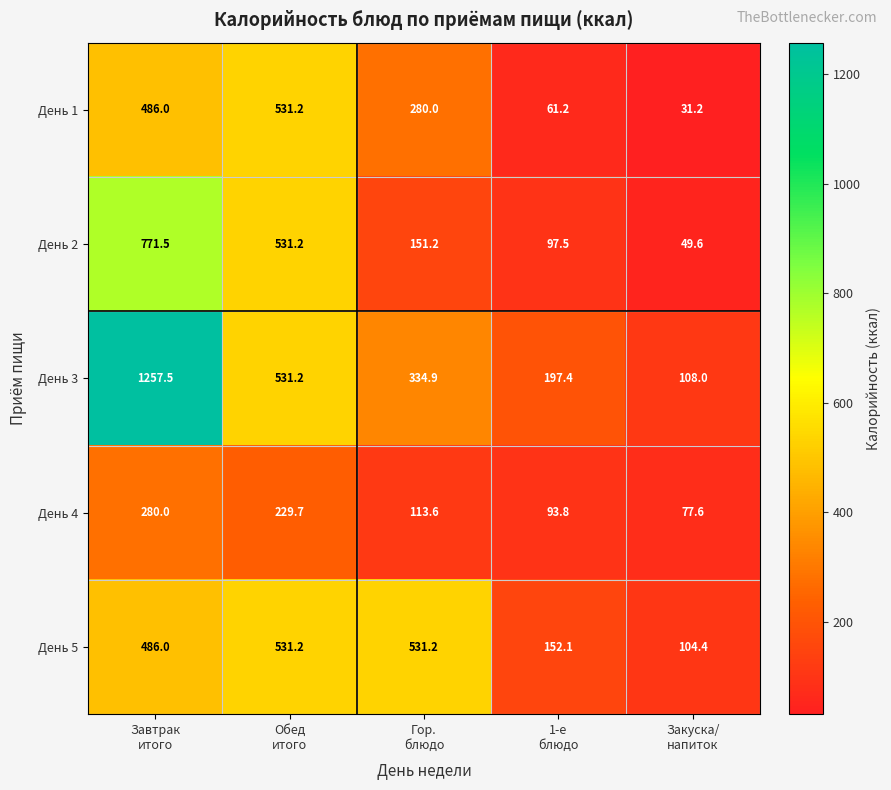

What is the difference between the second highest and minimum values in the День 1 series?

454.8